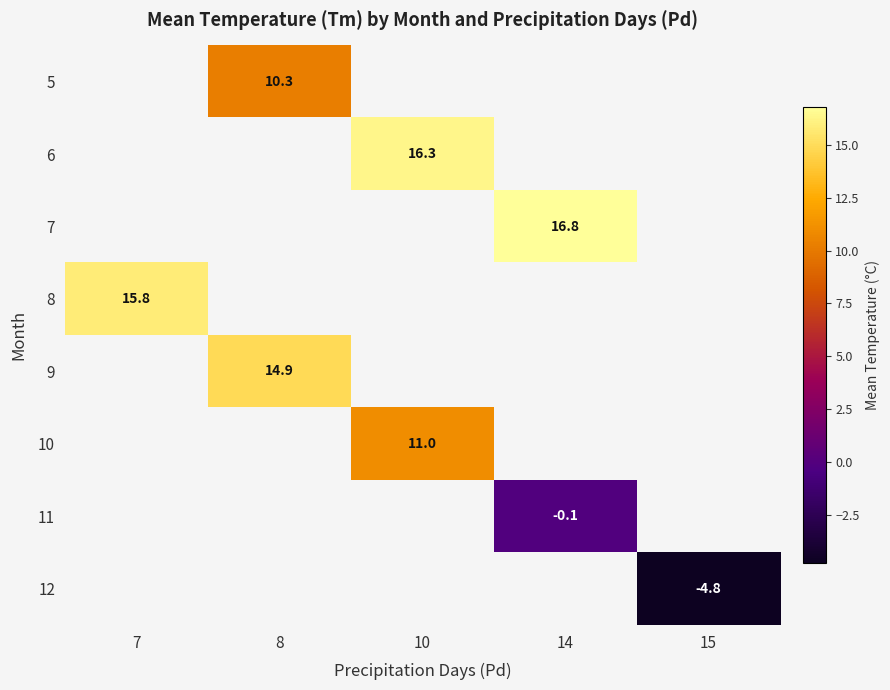

The 12 series shows -7.5 at 15. True or false?

False